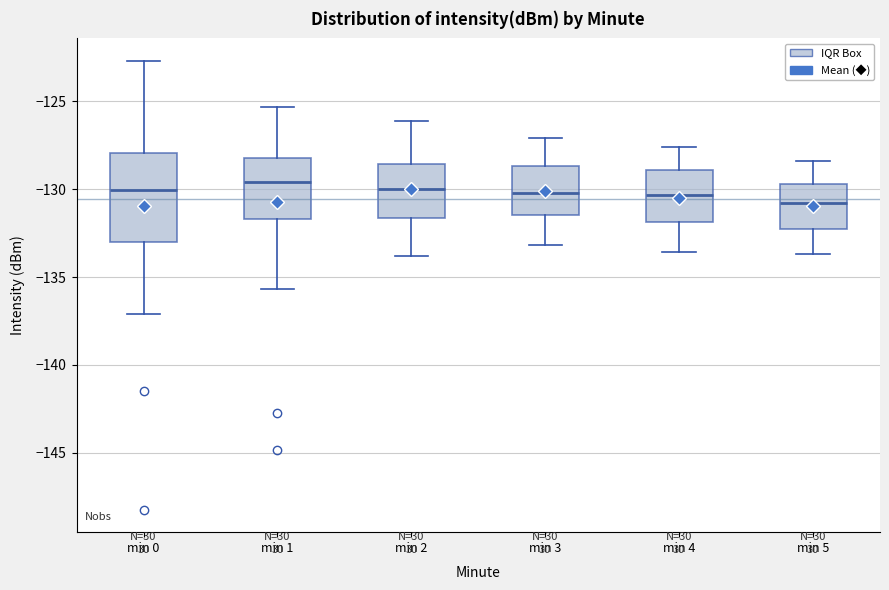

Which box is the tallest, from its lower edge to its upper edge?

min 0